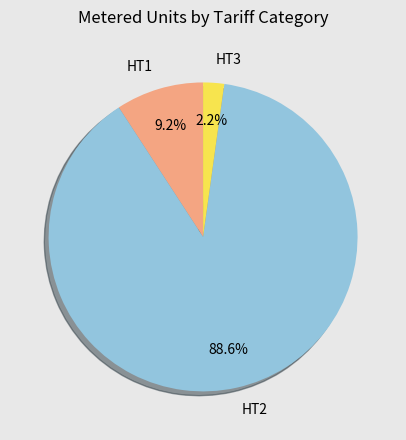

What percentage do HT3 and HT2 together represent?

90.8%